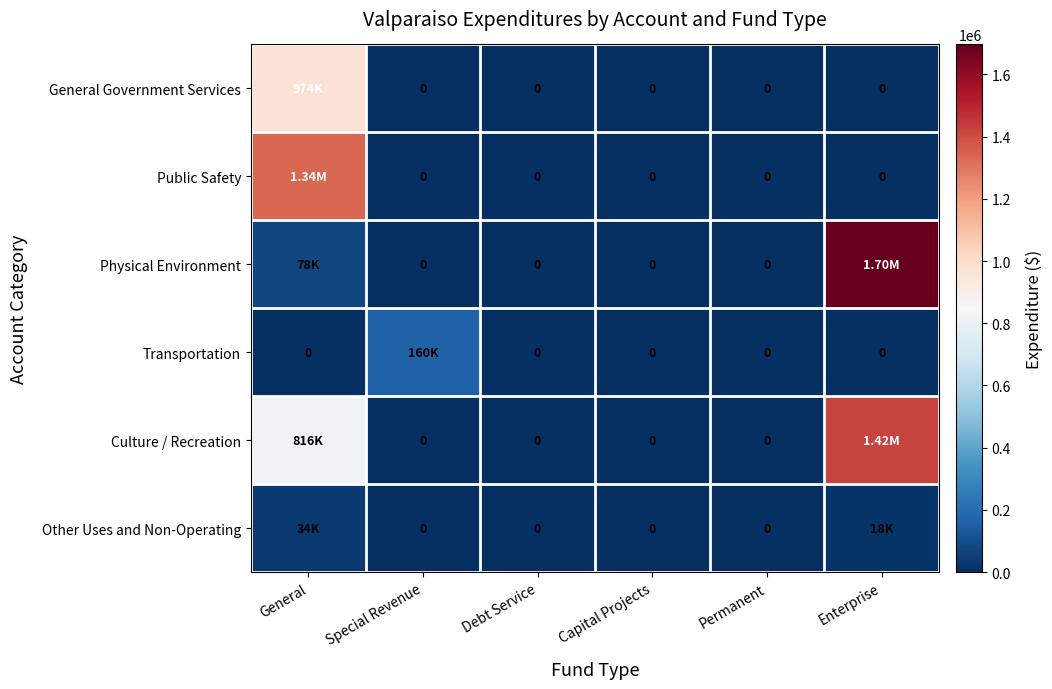

How many positive values does the Transportation series have?

1